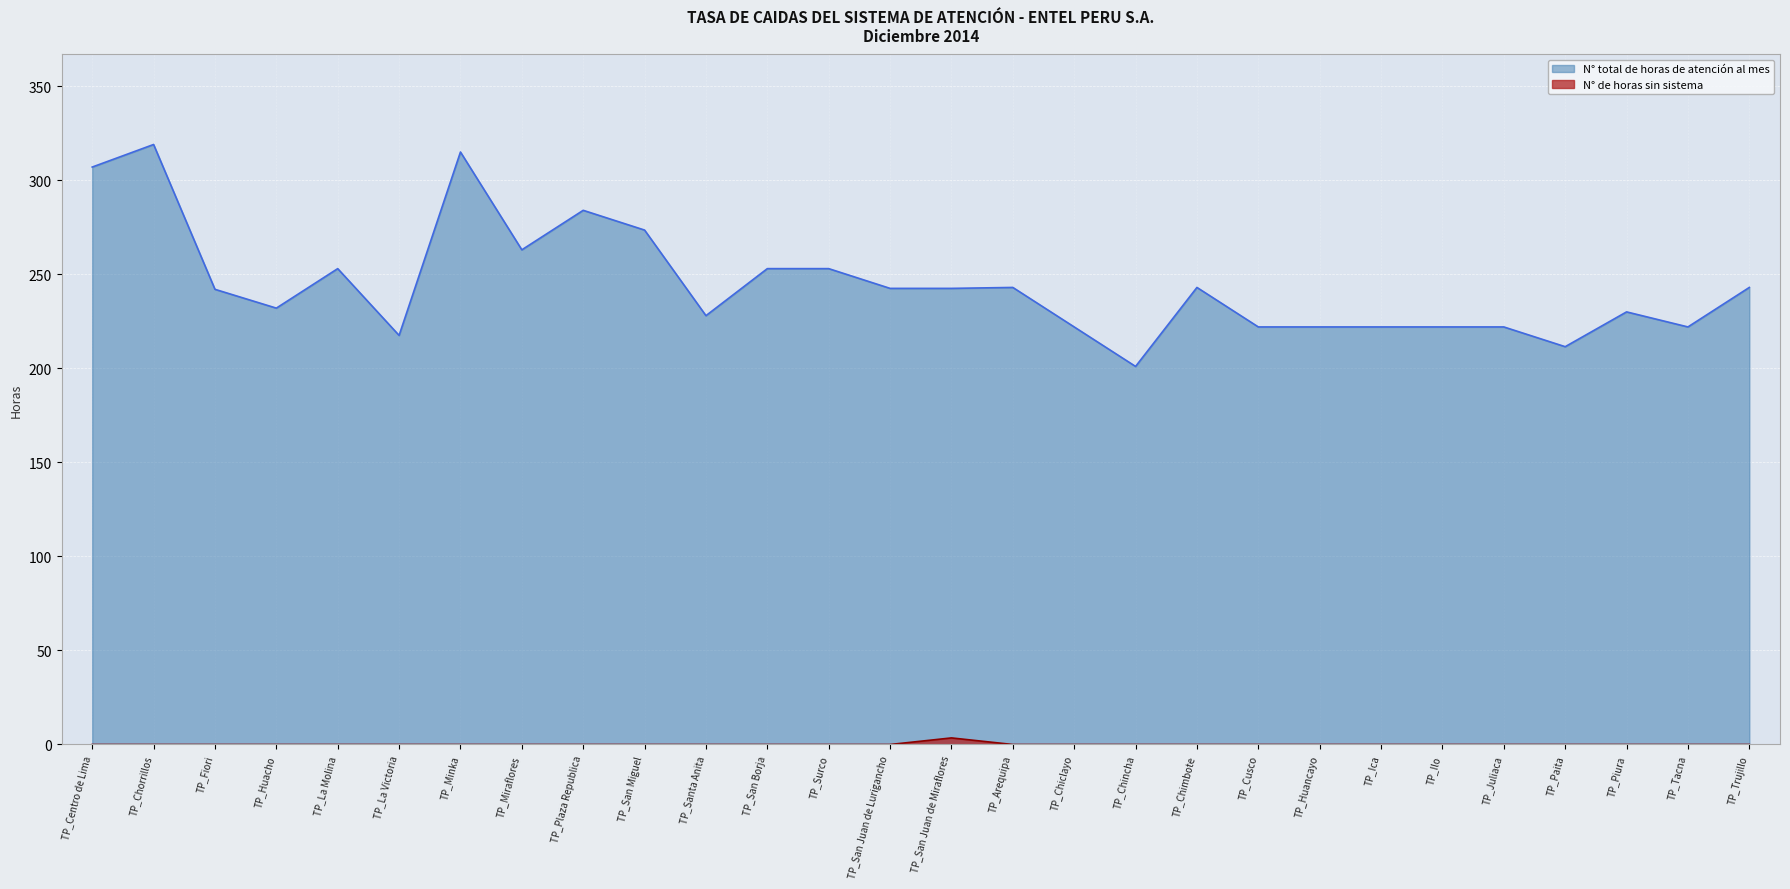

Between TP_Miraflores and TP_Santa Anita, which series saw the biggest shift?

N° total de horas de atención al mes